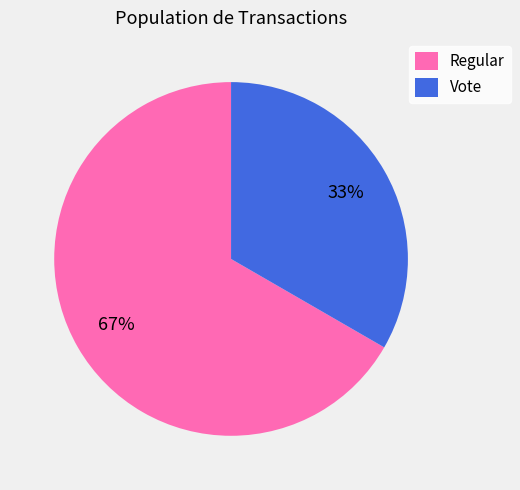

Which slice is the smallest?

Vote